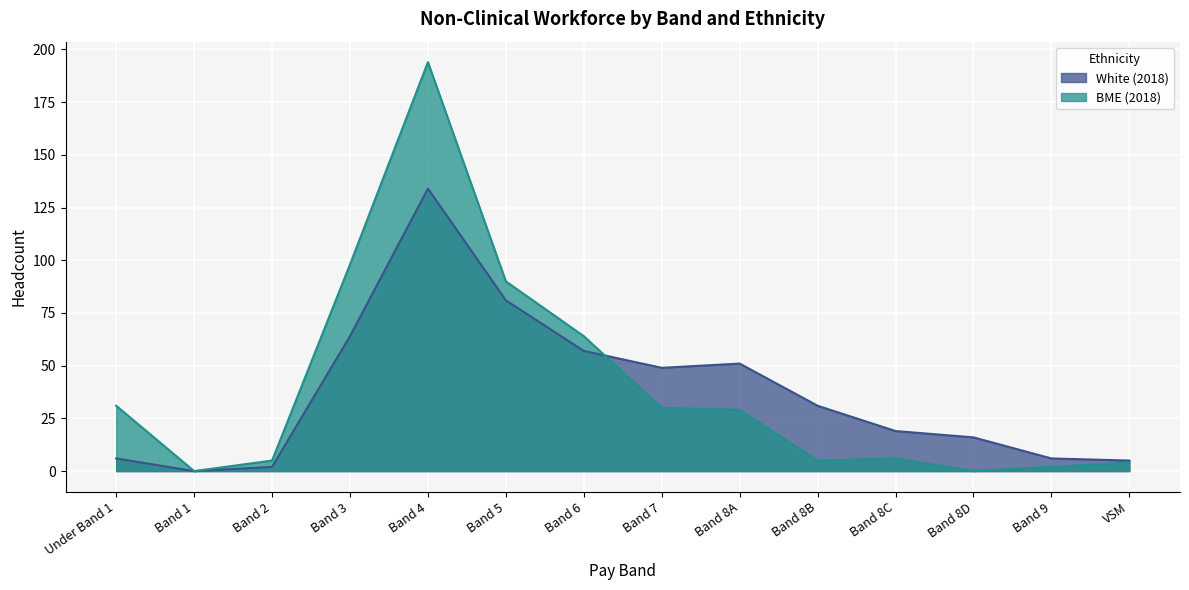

Which series has the largest range (max minus min)?

BME (2018)